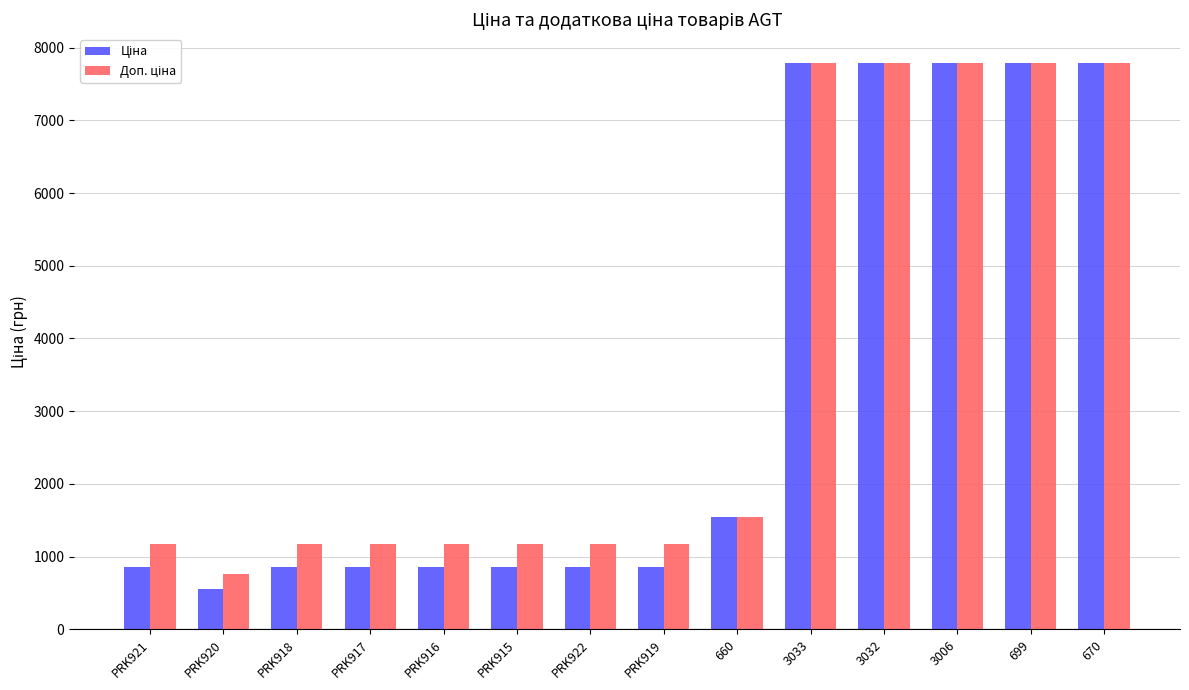

What is the total value across all series at PRK917?

2032.1